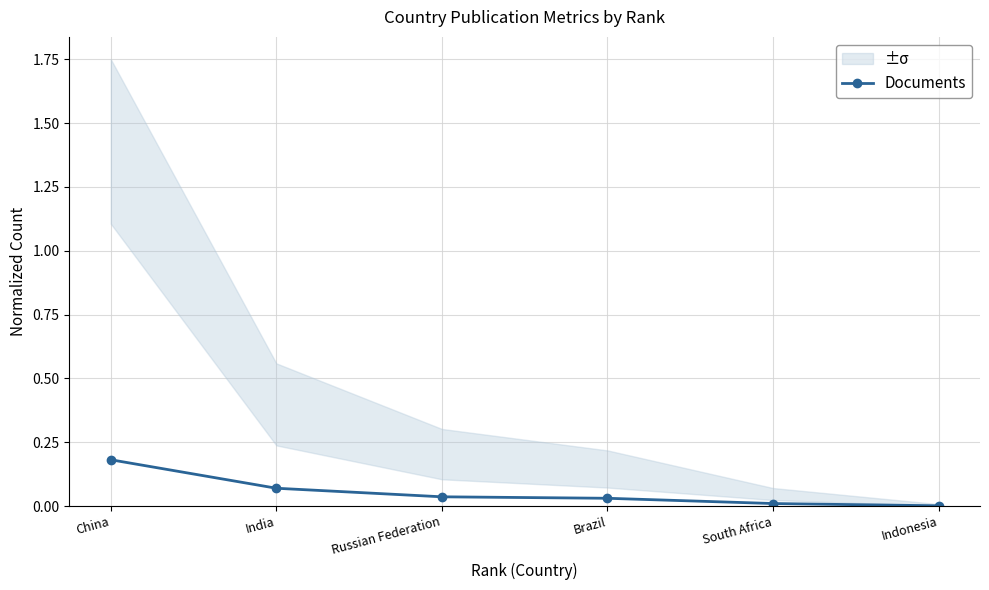

Reading left to right, what are all the values shown in this chart?

0.2	0.1	0.0	0.0	0.0	0.0